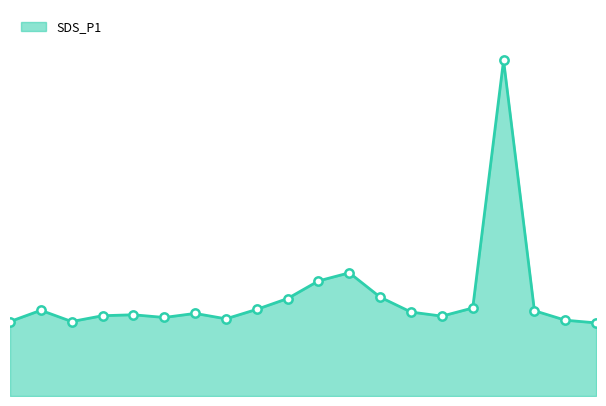

What is the difference between the second highest and second lowest values?

3.6